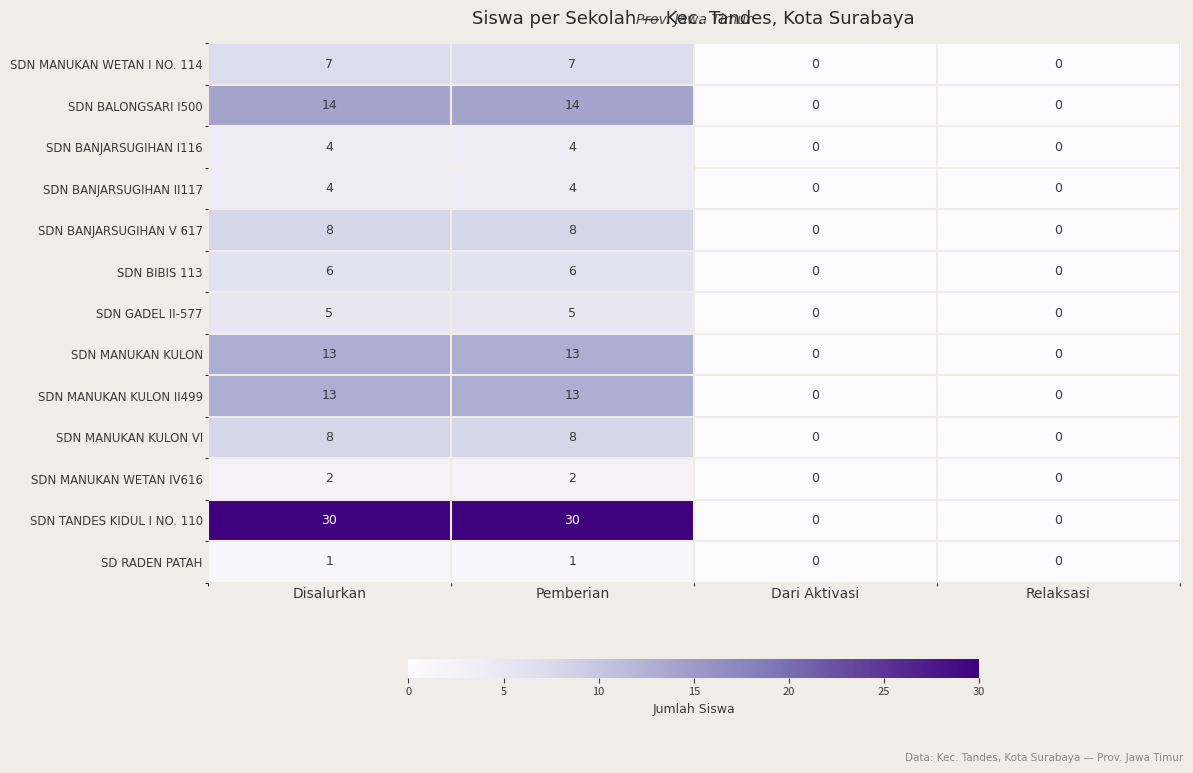

Is it true that SDN MANUKAN WETAN I NO. 114 equals 12 at Pemberian?

False